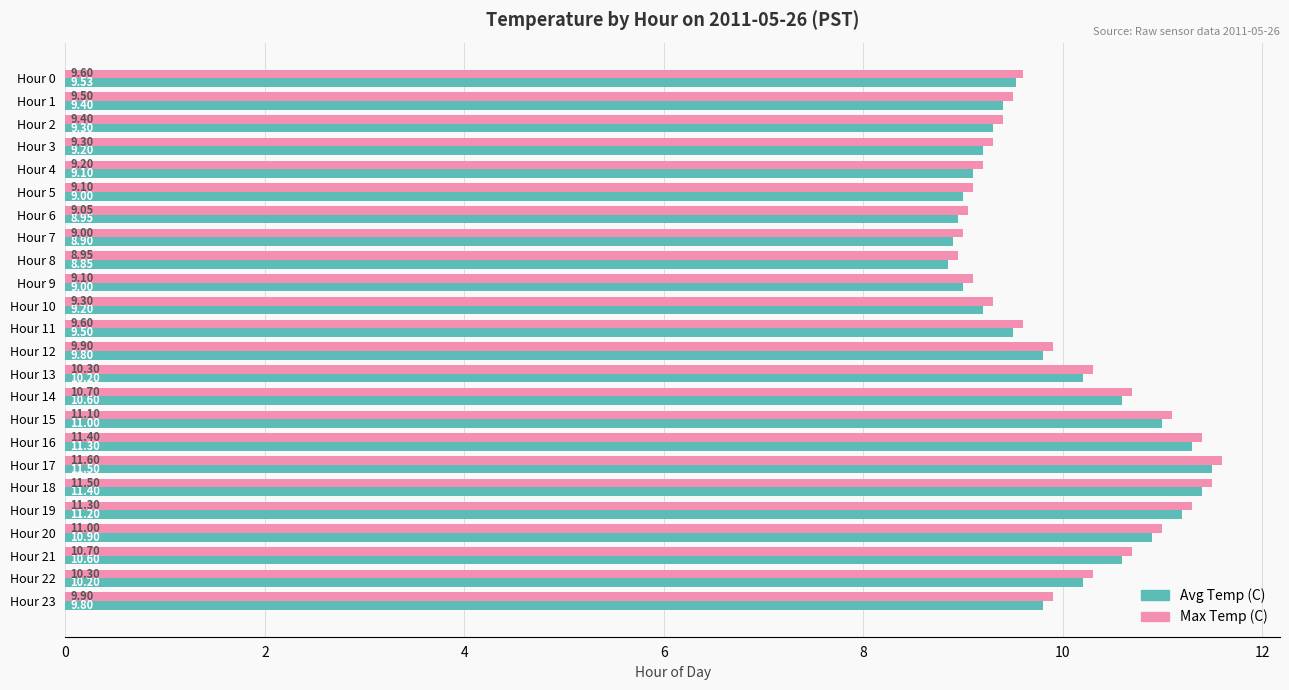

Which series has the largest total across all categories?

Max Temp (C)